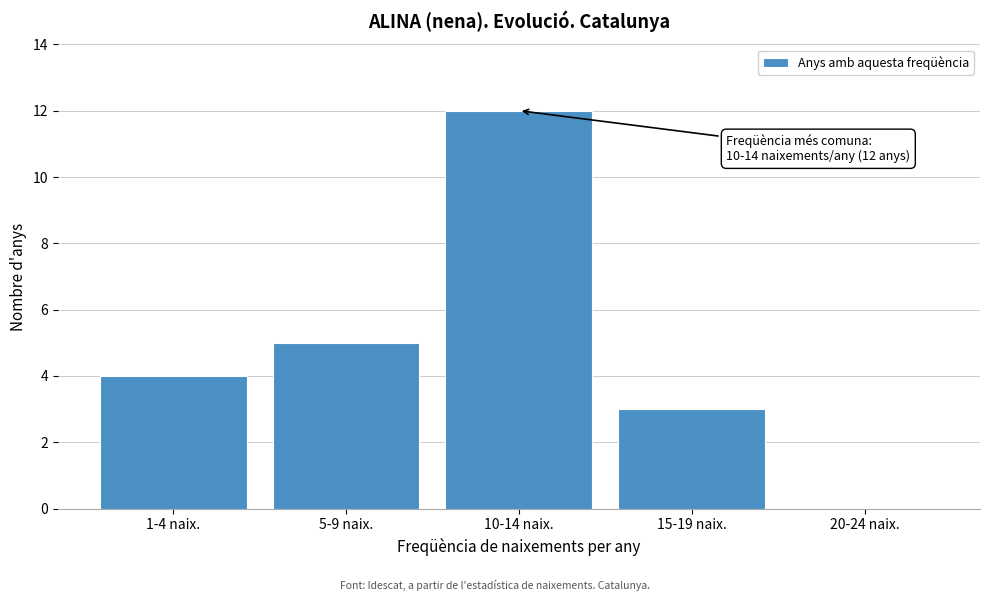

Reading left to right, transcribe all the data shown in this chart.

1-4 naix.=4	5-9 naix.=5	10-14 naix.=12	15-19 naix.=3	20-24 naix.=0